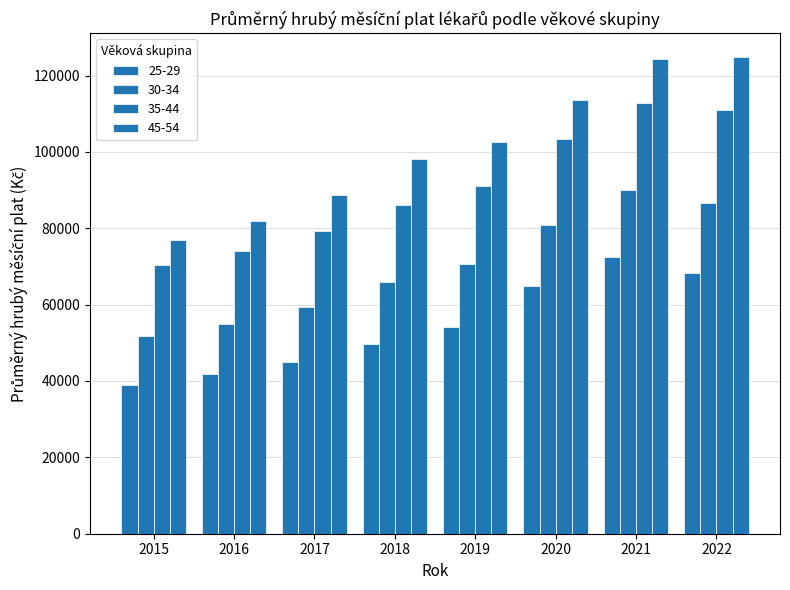

What is the value of the 25-29 bar at the 4th from the left?

49572.9